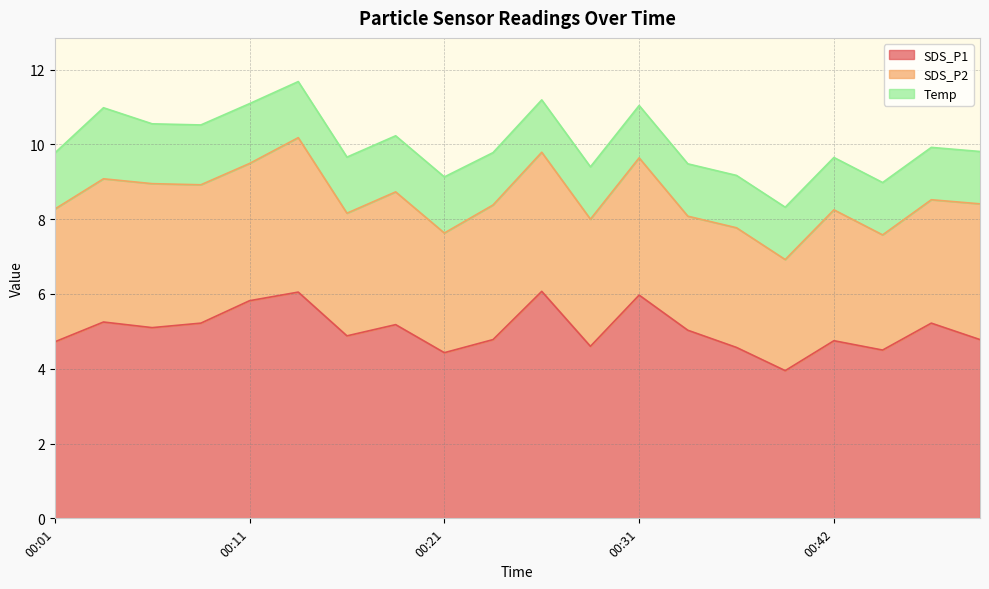

How many series are shown in this chart?

3